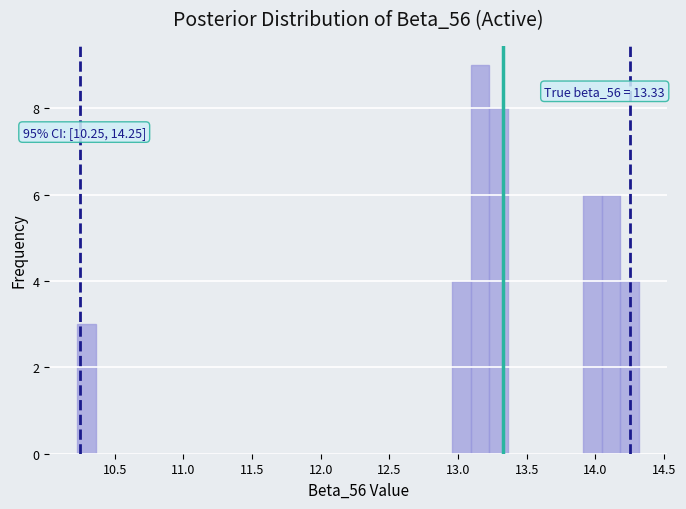

Read against the x-axis, roughly where is the centre of the tallest bar?

13.15